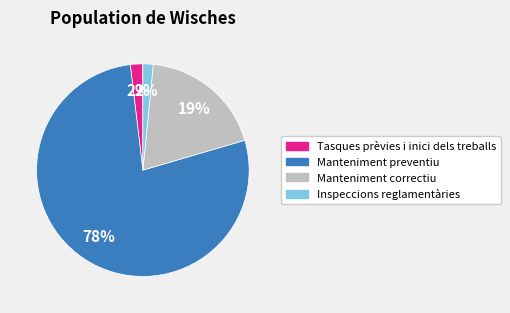

Does Inspeccions reglamentàries represent more than half of the total?

No